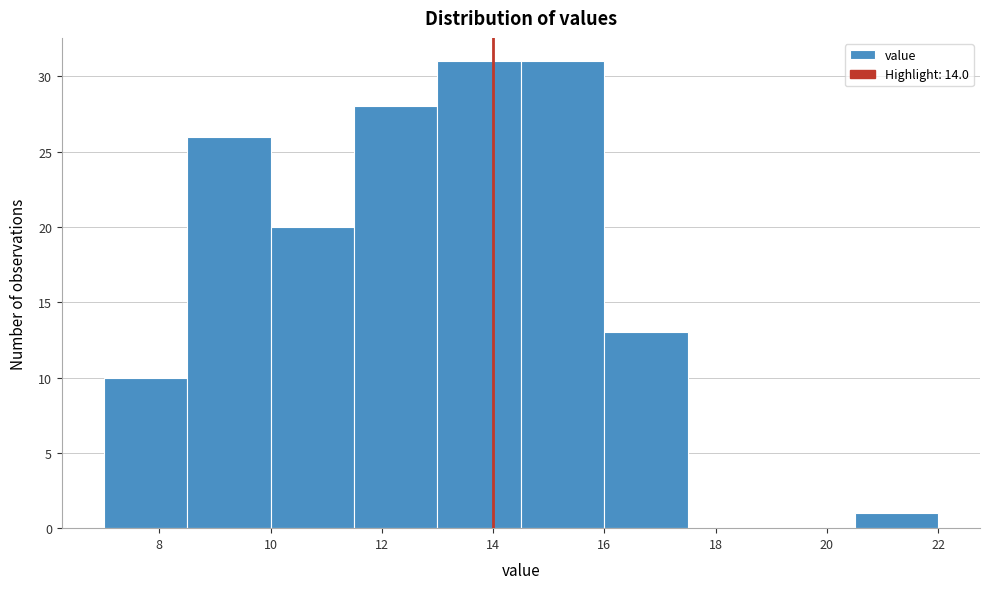

Reading left to right, transcribe this chart: for each bar, give the range it covers on the x-axis and its height. Neither the bar edges nor the heights are printed on the chart, so give them approximately, as read against the axes.

7.0 to 8.5: 10
8.5 to 10.0: 26
10.0 to 11.5: 20
11.5 to 13.0: 28
13.0 to 14.5: 31
14.5 to 16.0: 31
16.0 to 17.5: 13
17.5 to 19.0: 0
19.0 to 20.5: 0
20.5 to 22.0: 1